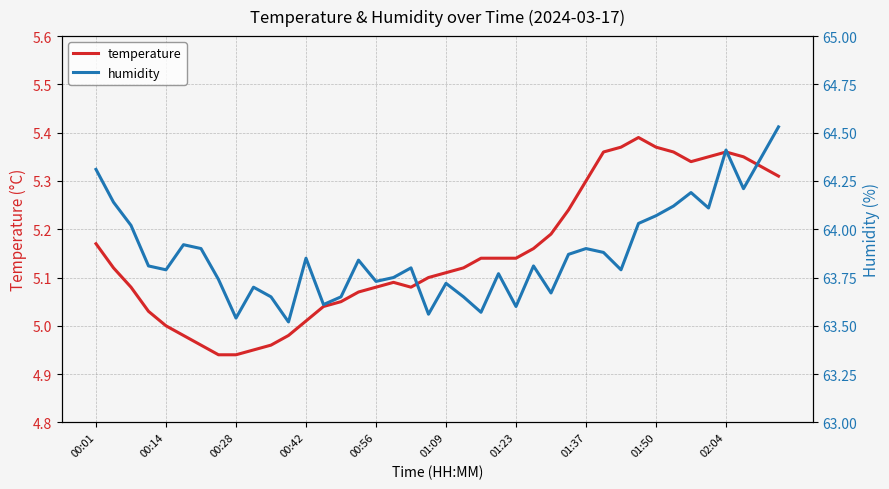

How many lines are shown in the chart?

2